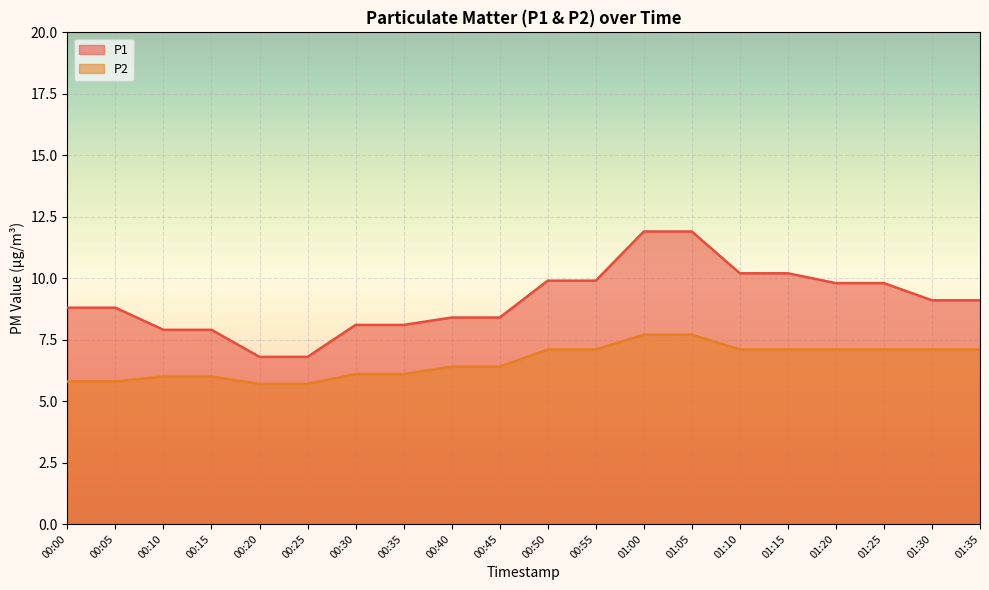

Reading right to left, what are all the values shown in this chart?

P1: 01:35=9.1	01:30=9.1	01:25=9.8	01:20=9.8	01:15=10.2	01:10=10.2	01:05=11.9	01:00=11.9	00:55=9.9	00:50=9.9	00:45=8.4	00:40=8.4	00:35=8.1	00:30=8.1	00:25=6.8	00:20=6.8	00:15=7.9	00:10=7.9	00:05=8.8	00:00=8.8
P2: 01:35=7.1	01:30=7.1	01:25=7.1	01:20=7.1	01:15=7.1	01:10=7.1	01:05=7.7	01:00=7.7	00:55=7.1	00:50=7.1	00:45=6.4	00:40=6.4	00:35=6.1	00:30=6.1	00:25=5.7	00:20=5.7	00:15=6.0	00:10=6.0	00:05=5.8	00:00=5.8